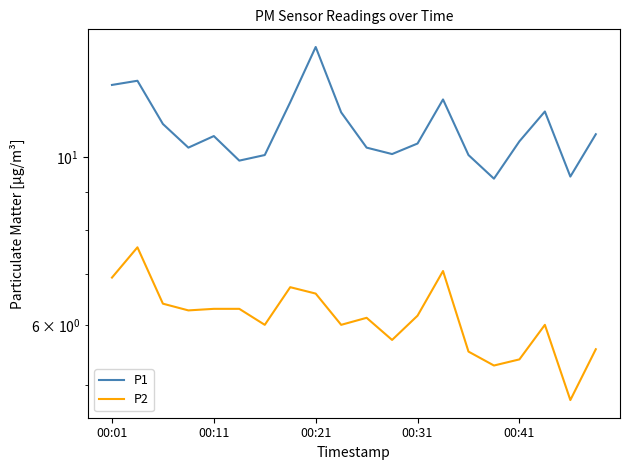

Which series has the largest total across all categories?

P1